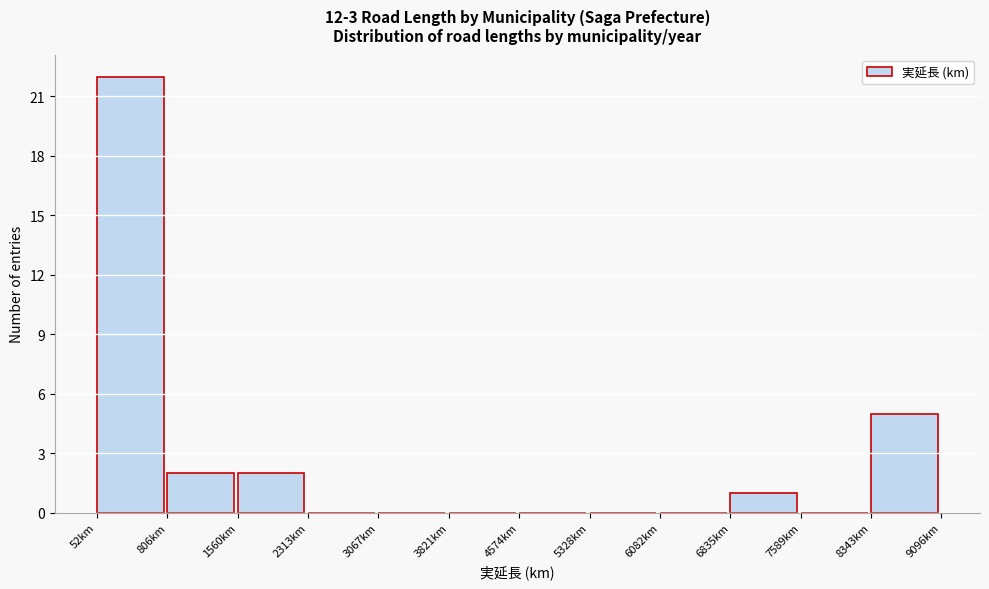

Over which range of the x-axis is the bar tallest?

100 to 800